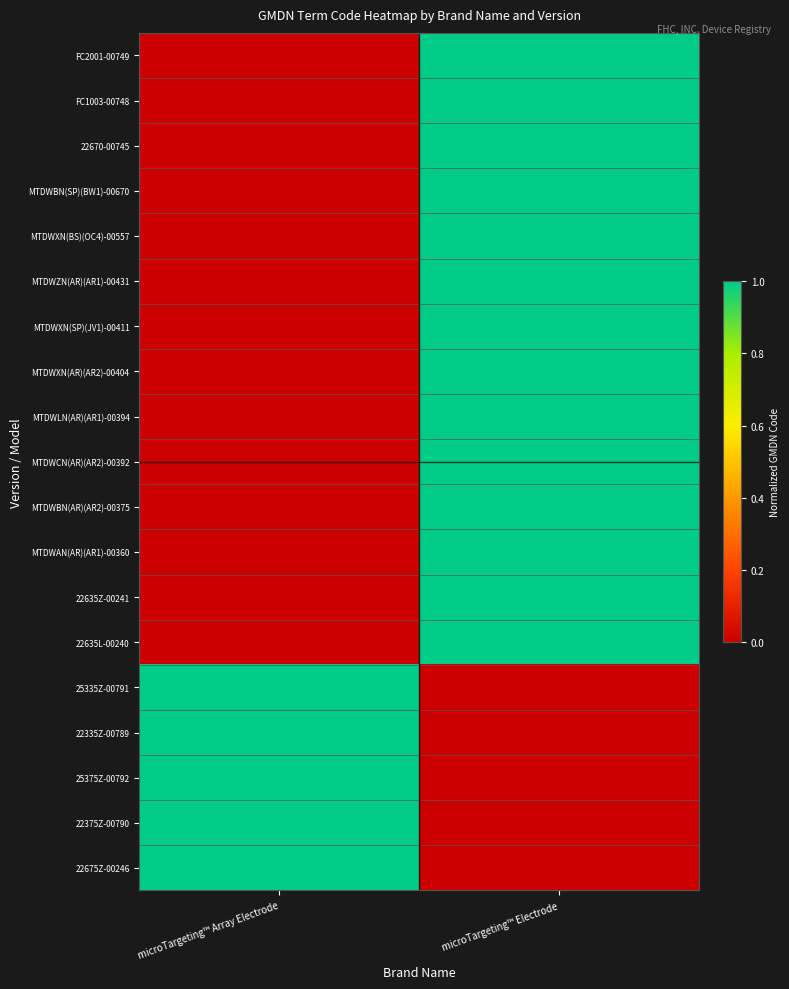

Count the number of categories in the chart.

2